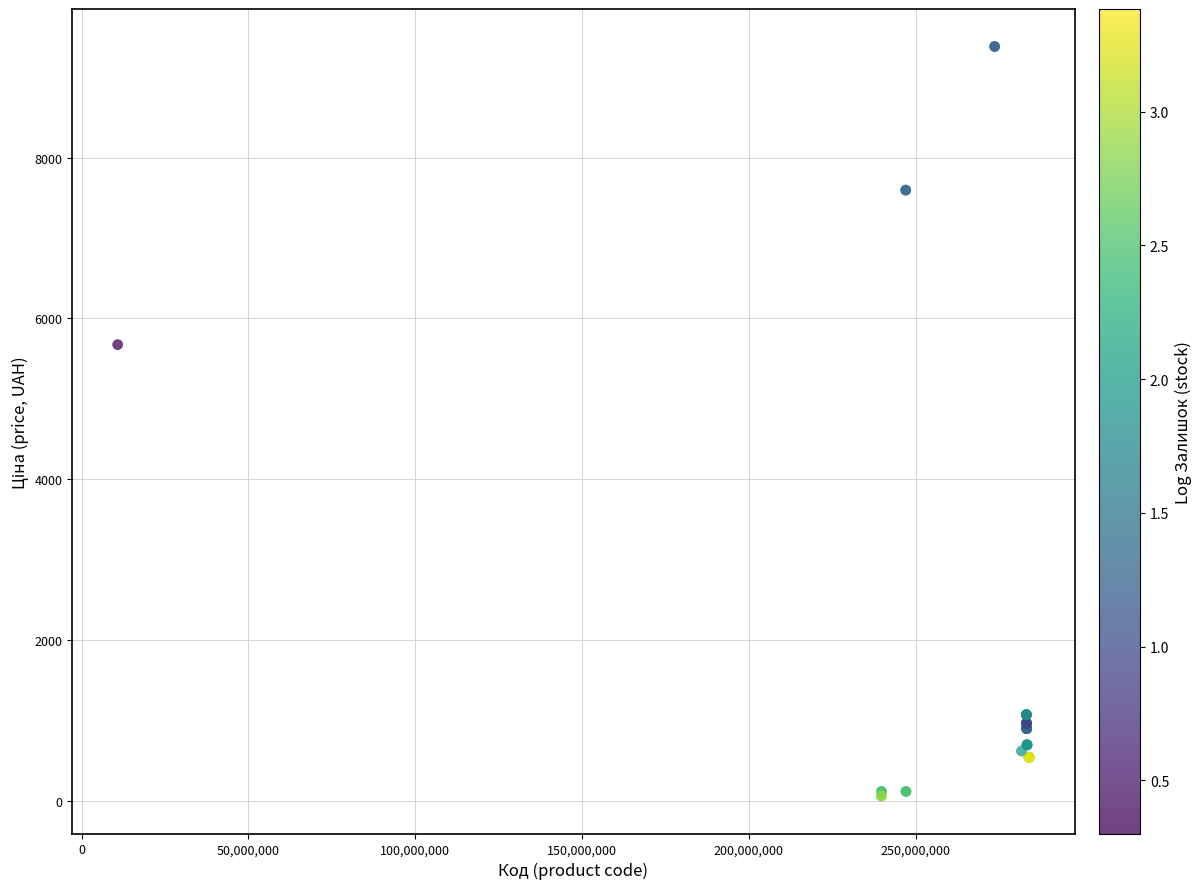

What Y value in the scatter plot is closest to 4720?

5673.8